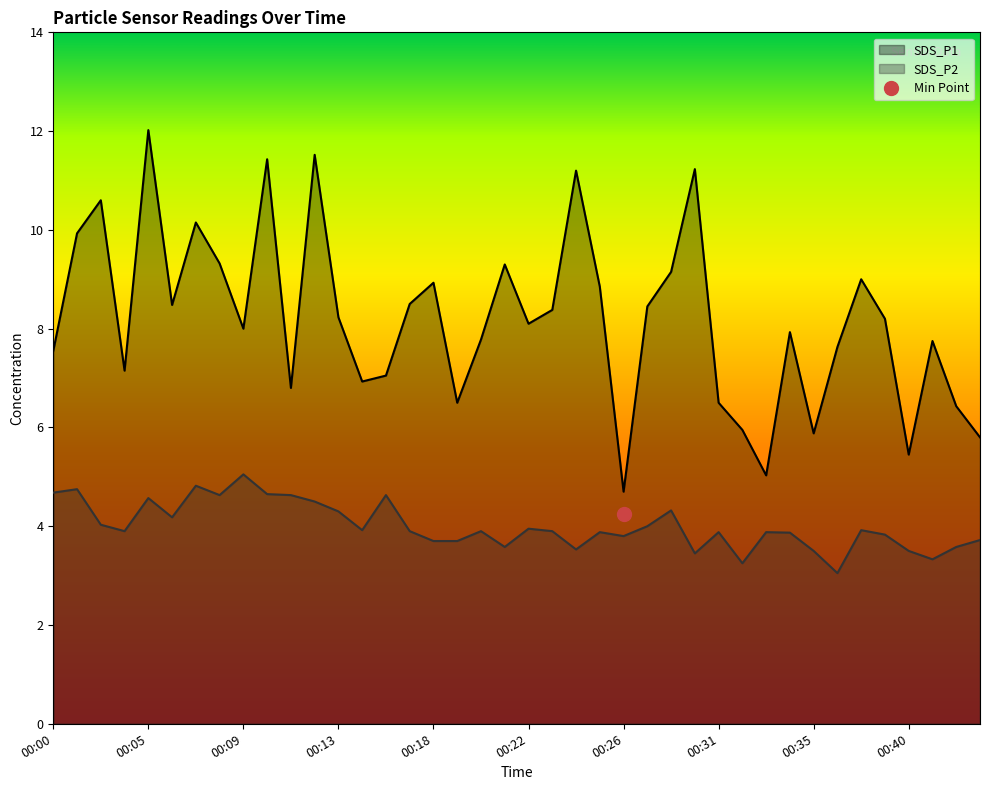

List the labels in order of SDS_P1 value, largest first.

00:05, 00:12, 00:10, 00:30, 00:24, 00:02, 00:07, 00:01, 00:08, 00:21, 00:29, 00:37, 00:18, 00:25, 00:17, 00:06, 00:28, 00:23, 00:13, 00:39, 00:22, 00:09, 00:34, 00:20, 00:41, 00:36, 00:00, 00:03, 00:15, 00:14, 00:11, 00:19, 00:31, 00:42, 00:32, 00:35, 00:43, 00:40, 00:33, 00:26